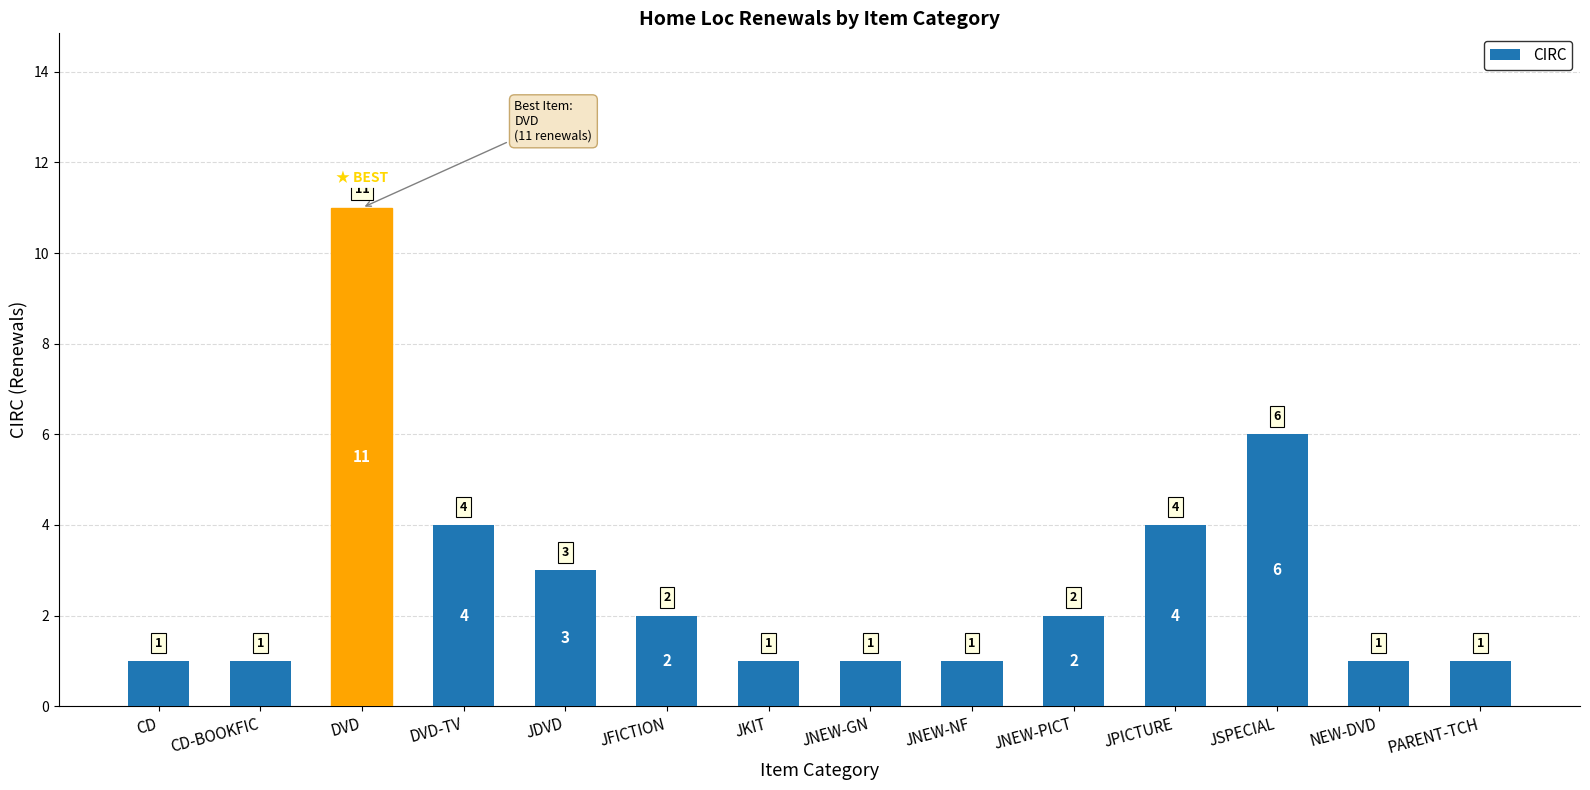

Reading left to right, transcribe all the data shown in this chart.

CD=1	CD-BOOKFIC=1	DVD=11	DVD-TV=4	JDVD=3	JFICTION=2	JKIT=1	JNEW-GN=1	JNEW-NF=1	JNEW-PICT=2	JPICTURE=4	JSPECIAL=6	NEW-DVD=1	PARENT-TCH=1